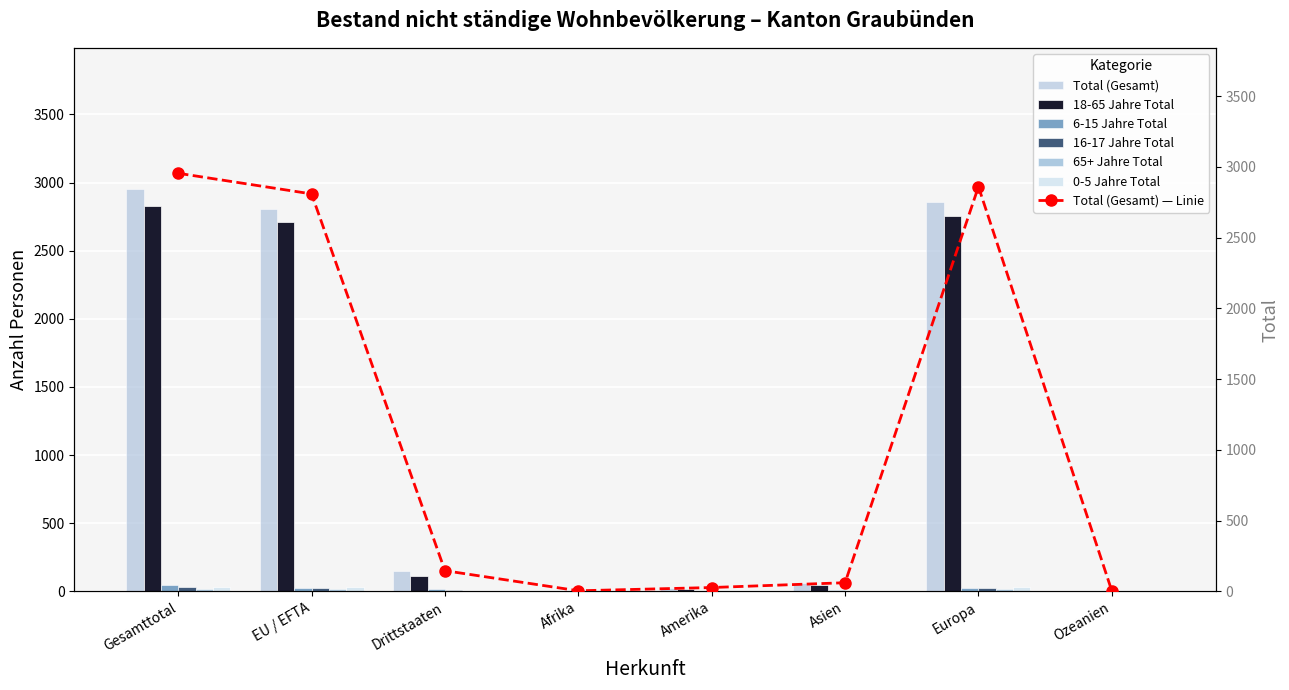

Reading left to right, what are all the values shown in this chart?

Total (Gesamt): 2955	2809	146	4	27	61	2860	3
18-65 Jahre Total: 2825	2709	116	4	19	44	2755	3
6-15 Jahre Total: 43	26	17	0	4	11	28	0
16-17 Jahre Total: 35	23	12	0	4	6	25	0
65+ Jahre Total: 19	19	0	0	0	0	19	0
0-5 Jahre Total: 33	32	1	0	0	0	33	0